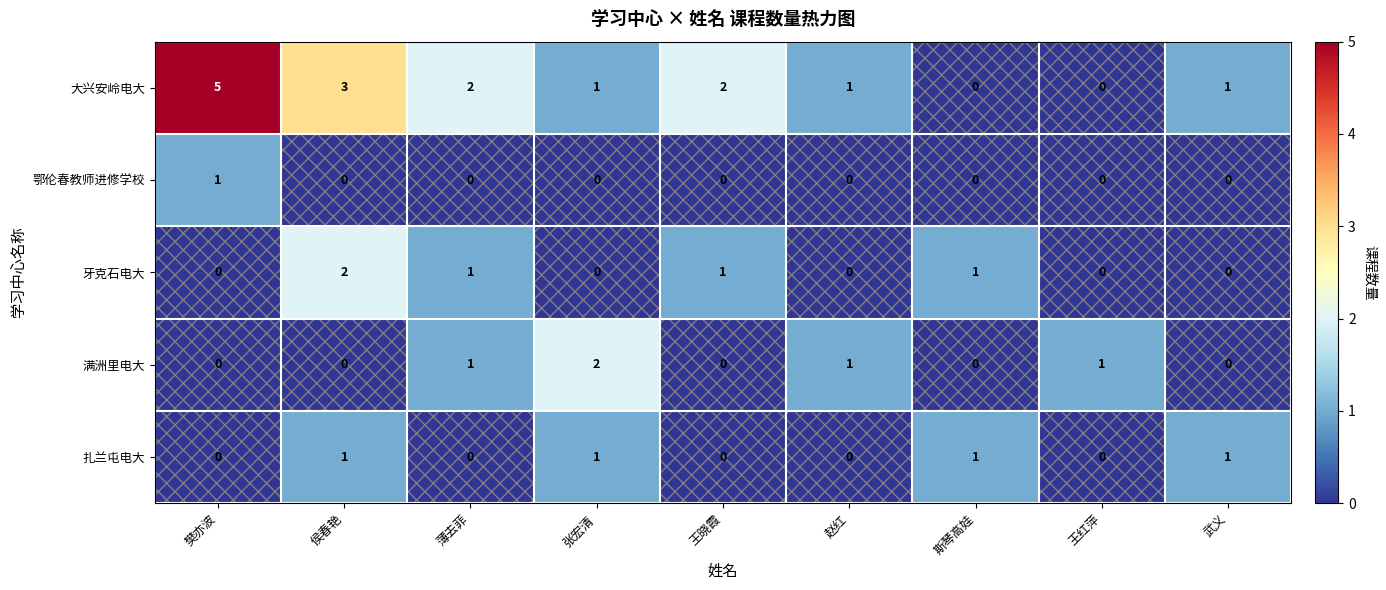

Is the value of 大兴安岭电大 at 张宏清 greater than the value of 牙克石电大 at 张宏清?

Yes